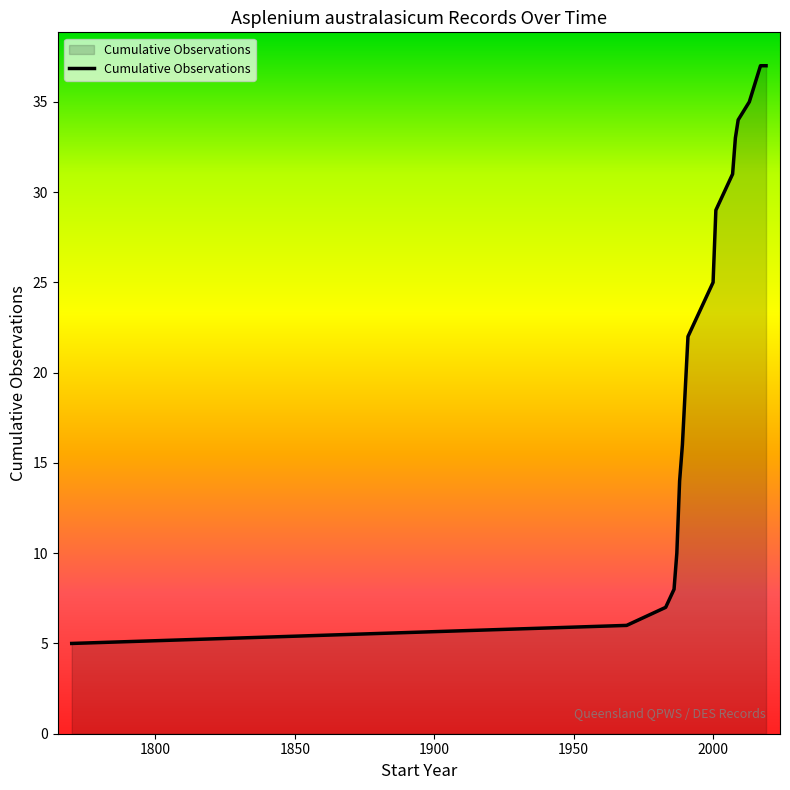

What is the smallest value displayed?

5